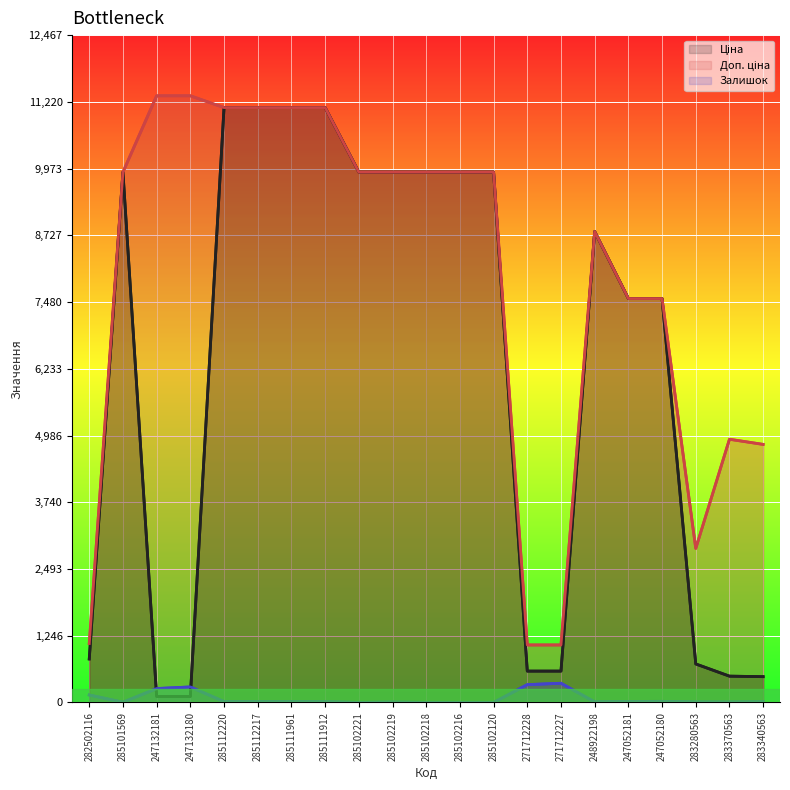

What is the average value of the Ціна series?

6271.4